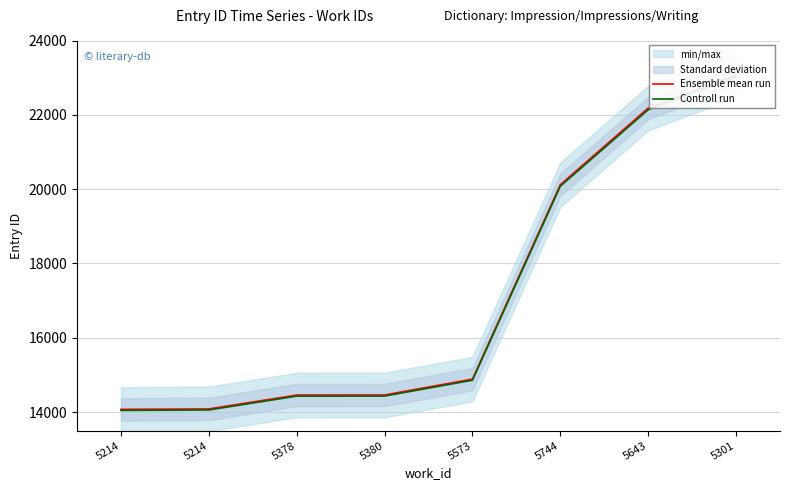

The Controll run series shows 10284.5 at 5744. True or false?

False